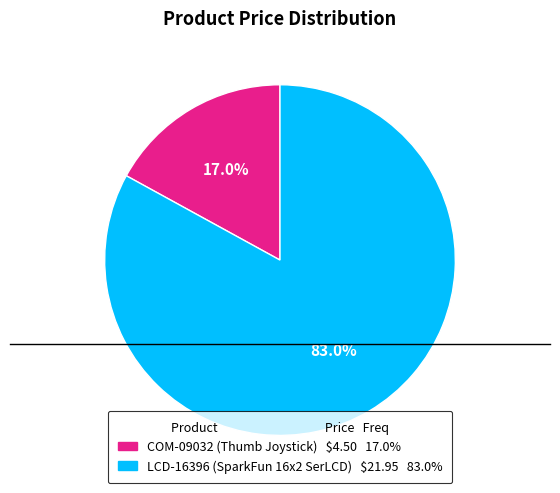

Rank the categories by value from highest to lowest.

LCD-16396 (SparkFun 16x2 SerLCD), COM-09032 (Thumb Joystick)